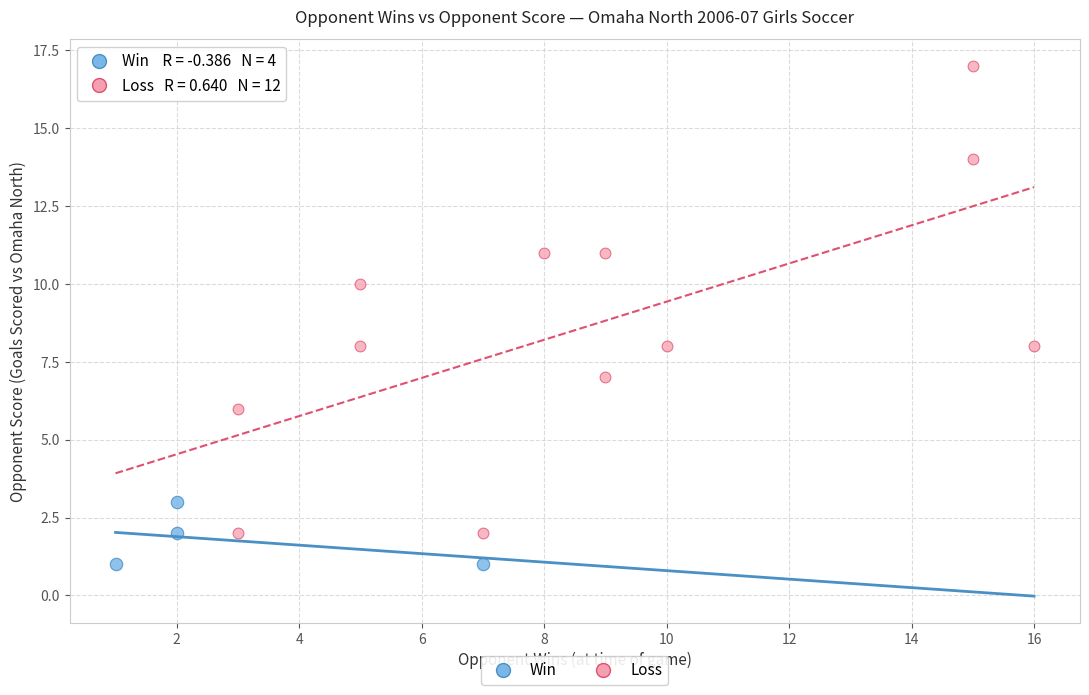

Which series reaches the minimum Y coordinate?

Win